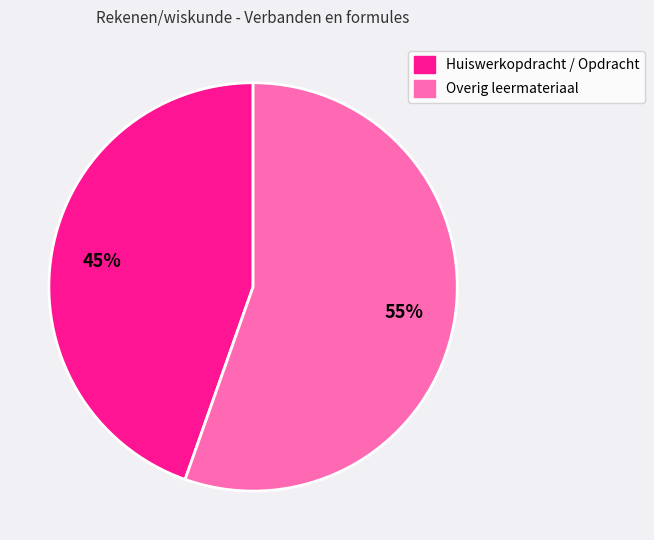

Count the number of slices in the pie.

2